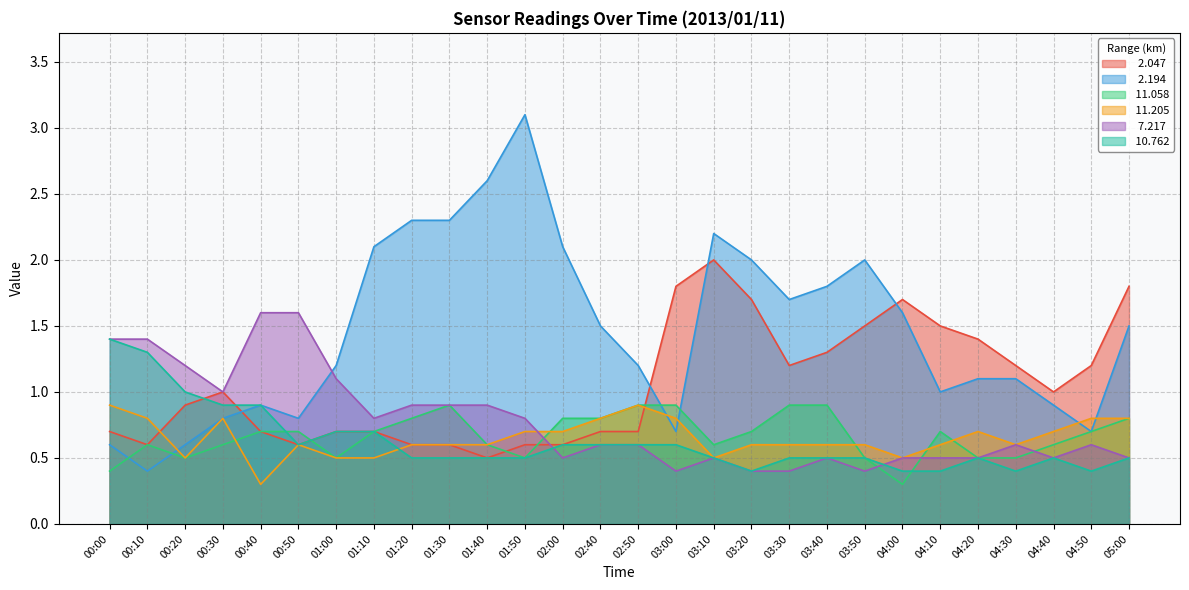

True or false:   7.217 has more than 0 interior local peaks.

True